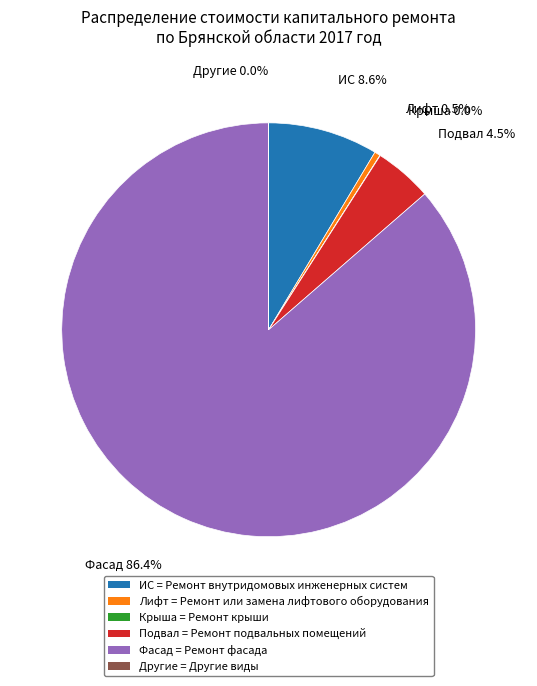

What is the largest slice in the pie chart?

Фасад = Ремонт фасада